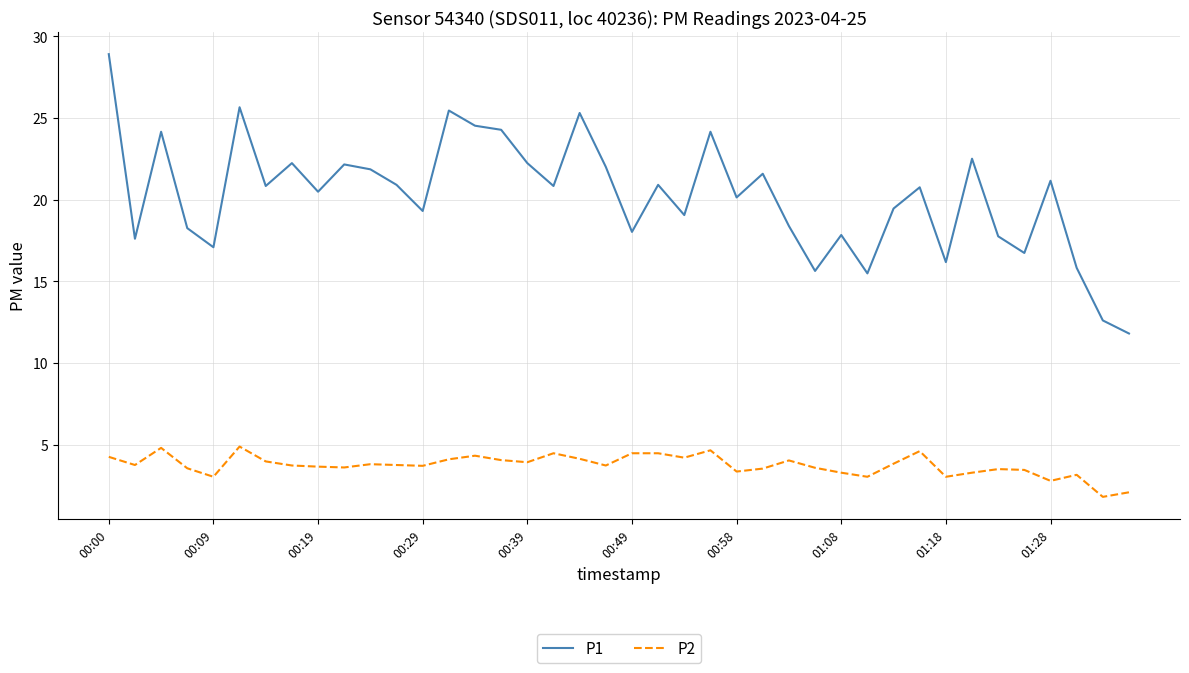

Rank the series by their average value, from highest to lowest.

P1, P2